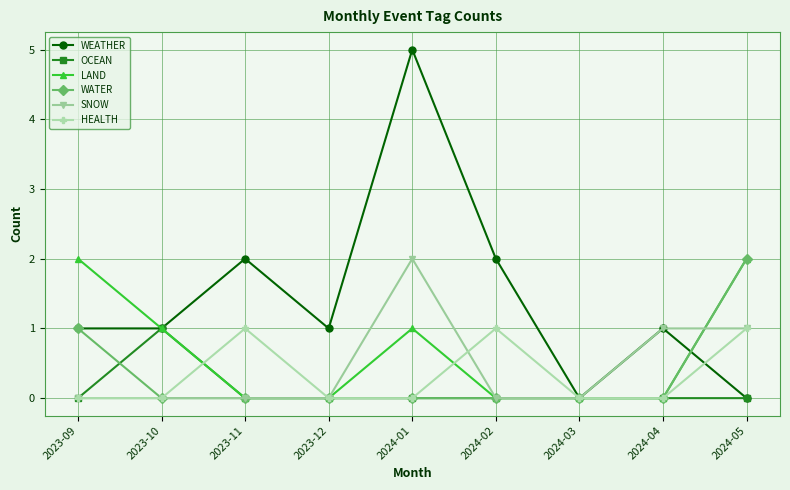

What are all the series names shown in the legend?

WEATHER, OCEAN, LAND, WATER, SNOW, HEALTH